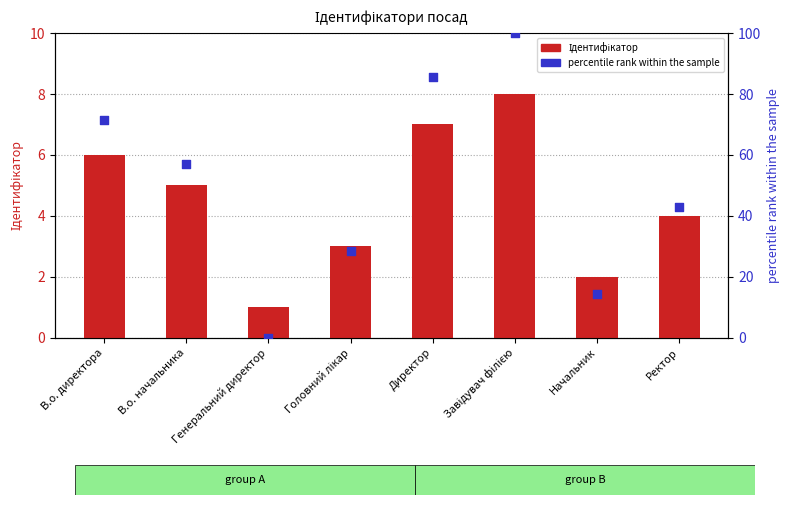

Which series contains the lowest Y value?

percentile rank within the sample